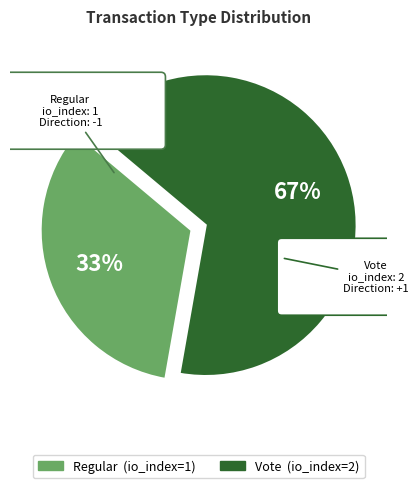

Which slice is the smallest?

Regular